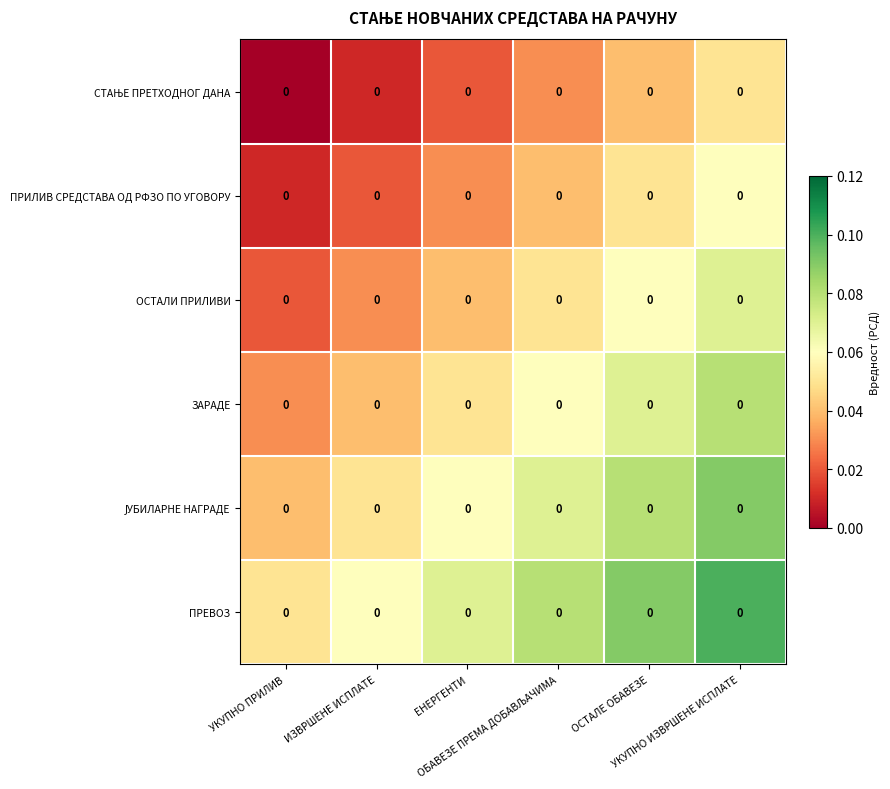

Rank the series by their average value, from lowest to highest.

СТАЊЕ ПРЕТХОДНОГ ДАНА, ПРИЛИВ СРЕДСТАВА ОД РФЗО ПО УГОВОРУ, ОСТАЛИ ПРИЛИВИ, ЗАРАДЕ, ЈУБИЛАРНЕ НАГРАДЕ, ПРЕВОЗ